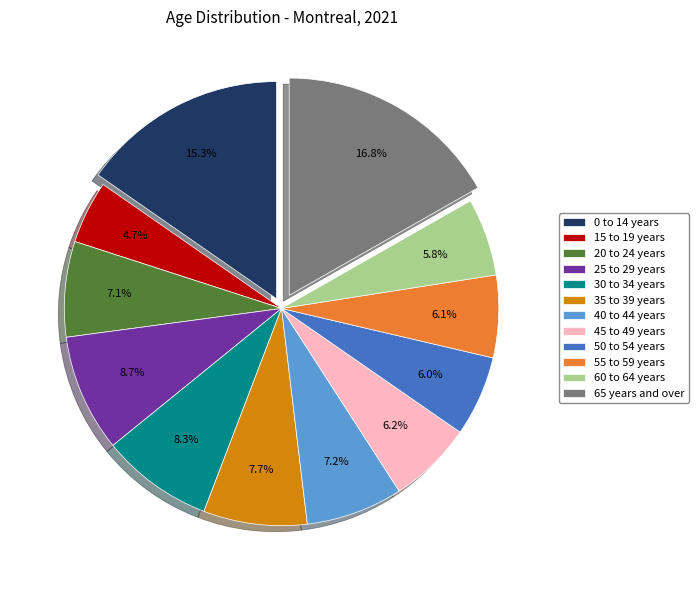

Is it true that 30 to 34 years is 16% of the pie?

False